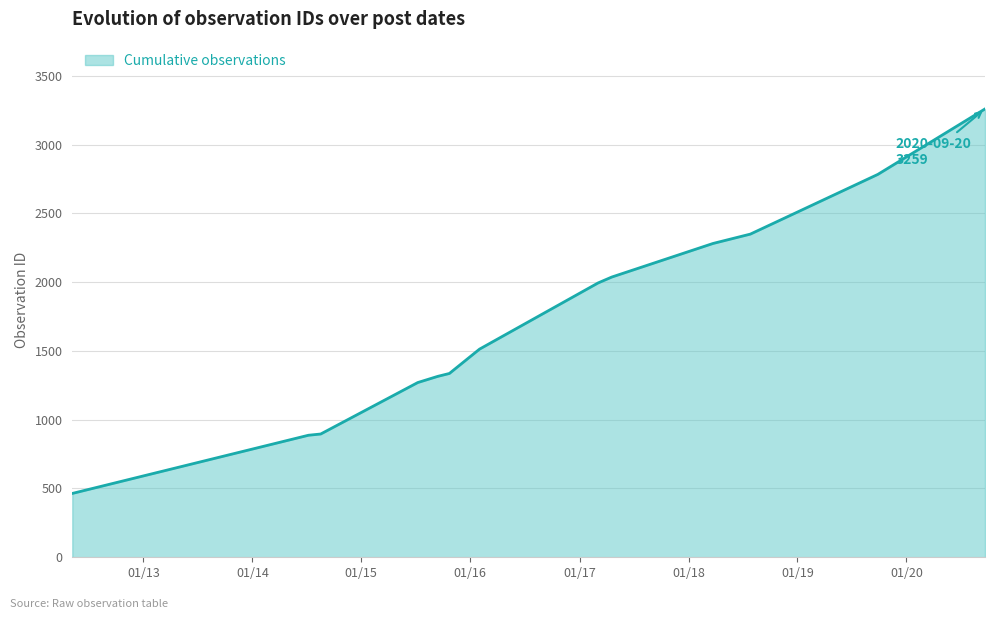

What is the minimum value shown in the chart?

464